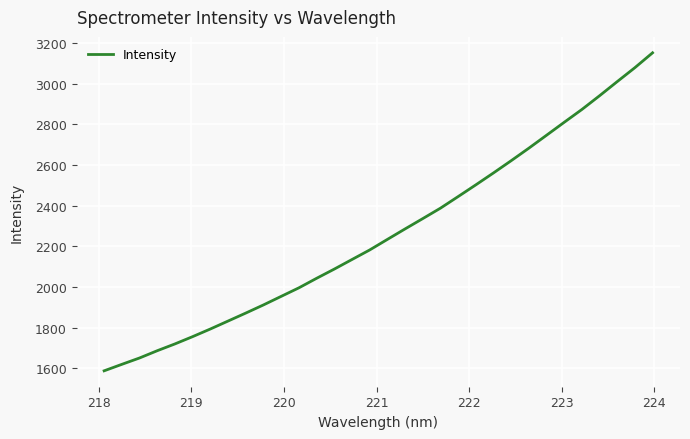

Reading right to left, transcribe all the data shown in this chart.

3151.5	3078.5	3010.0	2940.5	2873.0	2810.0	2746.3	2682.8	2621.3	2561.2	2502.5	2444.9	2387.9	2336.6	2285.9	2234.4	2182.5	2135.6	2088.5	2043.2	1996.4	1954.5	1912.5	1872.5	1833.3	1794.2	1756.7	1720.8	1687.4	1651.7	1620.4	1588.5